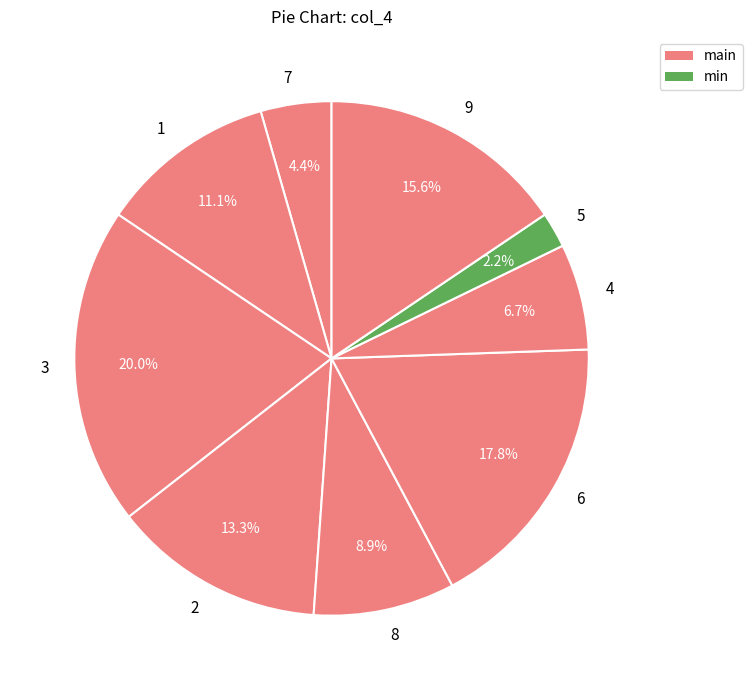

What is the smallest slice in the pie chart?

5